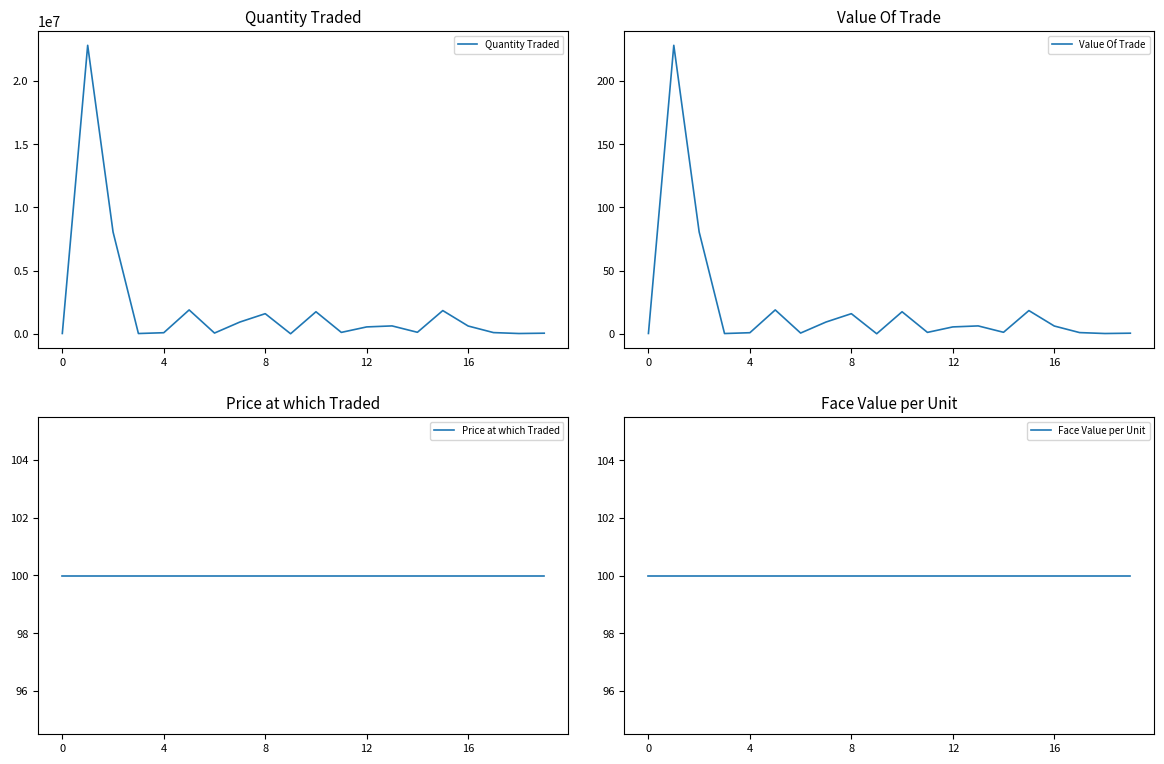

True or false: Value Of Trade has more than 0 interior local peaks.

True